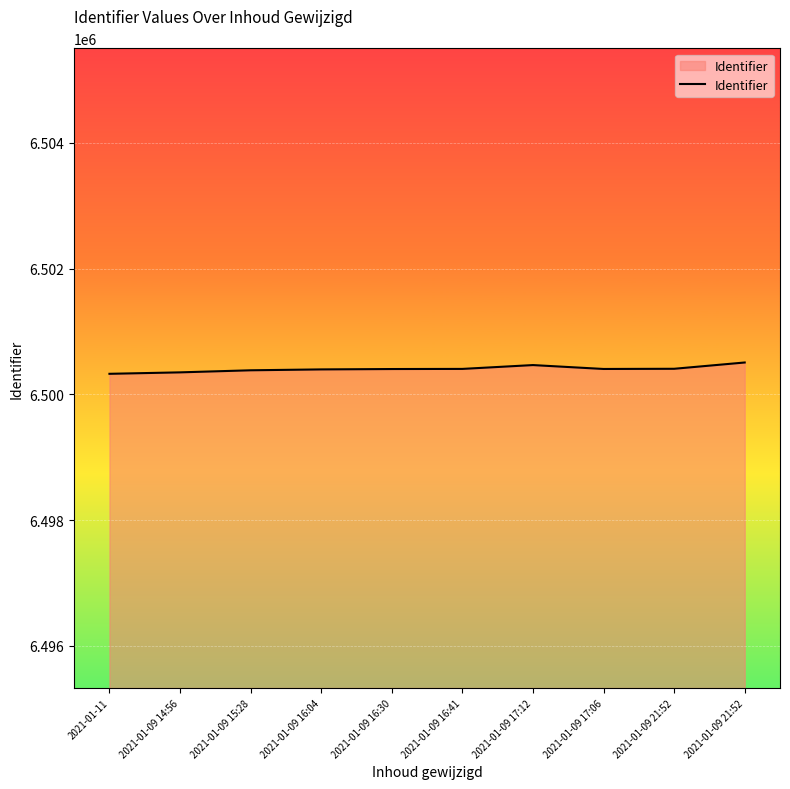

Where does the data first go above 6500404?

2021-01-09 16:41